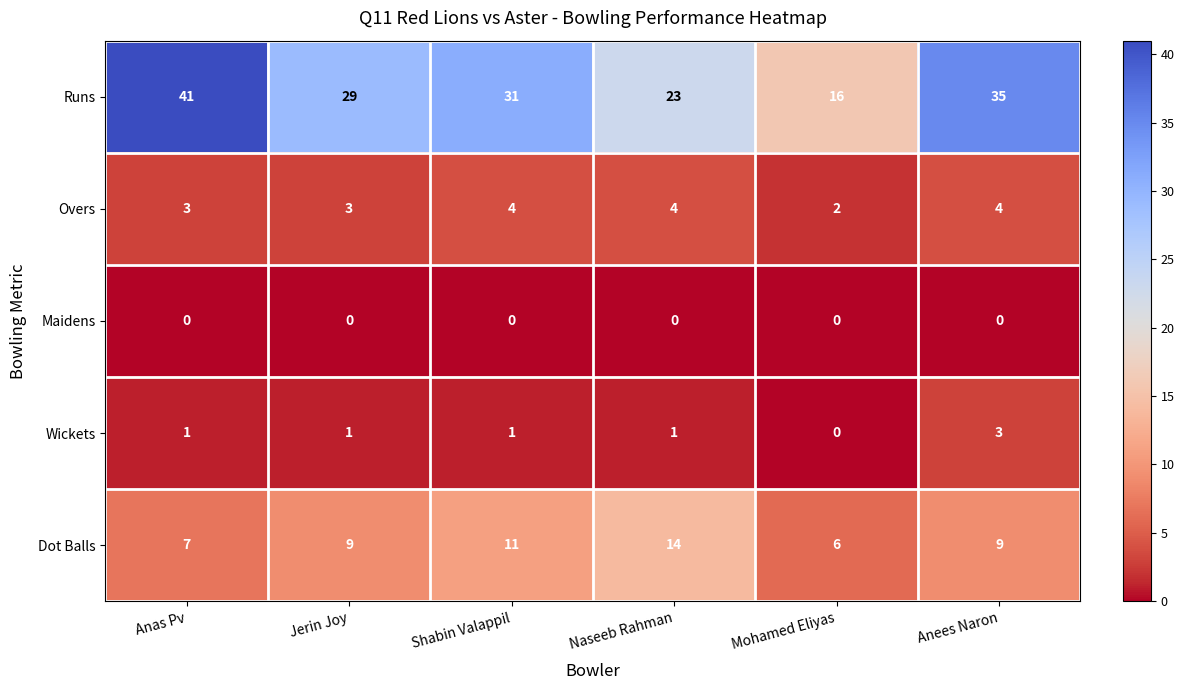

Reading left to right, list all the values displayed in this chart.

Runs: Anas Pv=41	Jerin Joy=29	Shabin Valappil=31	Naseeb Rahman=23	Mohamed Eliyas=16	Anees Naron=35
Overs: Anas Pv=3	Jerin Joy=3	Shabin Valappil=4	Naseeb Rahman=4	Mohamed Eliyas=2	Anees Naron=4
Maidens: Anas Pv=0	Jerin Joy=0	Shabin Valappil=0	Naseeb Rahman=0	Mohamed Eliyas=0	Anees Naron=0
Wickets: Anas Pv=1	Jerin Joy=1	Shabin Valappil=1	Naseeb Rahman=1	Mohamed Eliyas=0	Anees Naron=3
Dot Balls: Anas Pv=7	Jerin Joy=9	Shabin Valappil=11	Naseeb Rahman=14	Mohamed Eliyas=6	Anees Naron=9